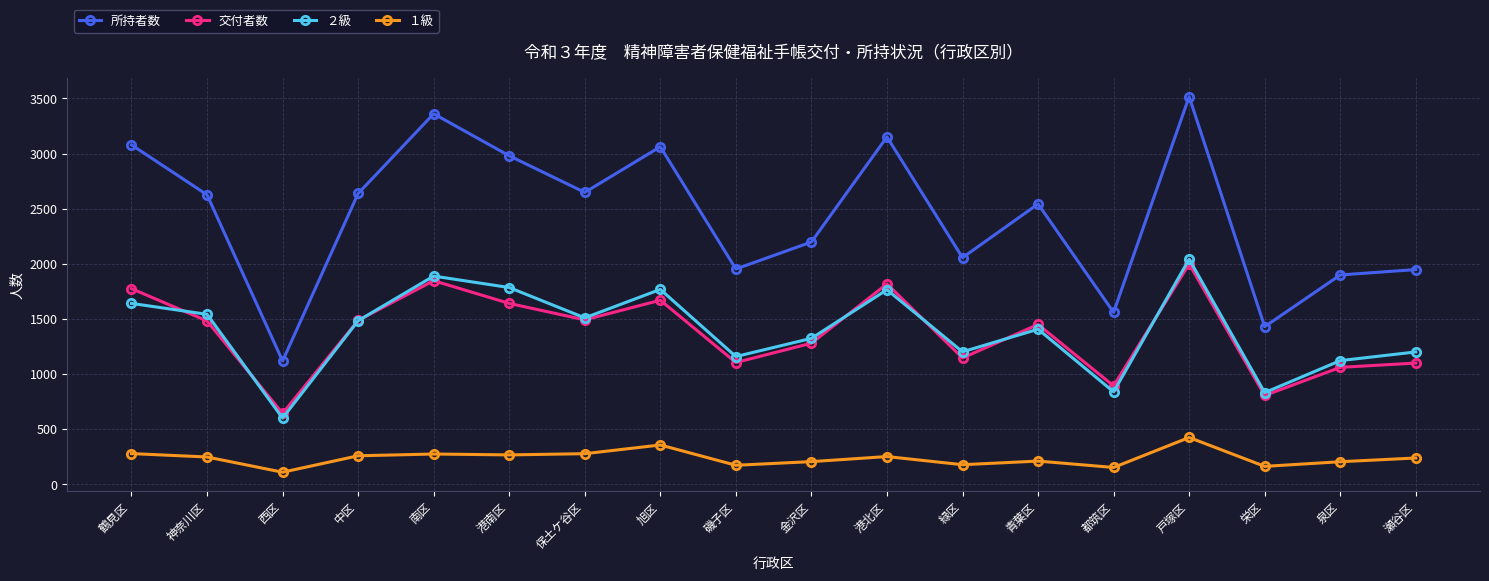

Where is ２級 nearest to the value 1321?

金沢区